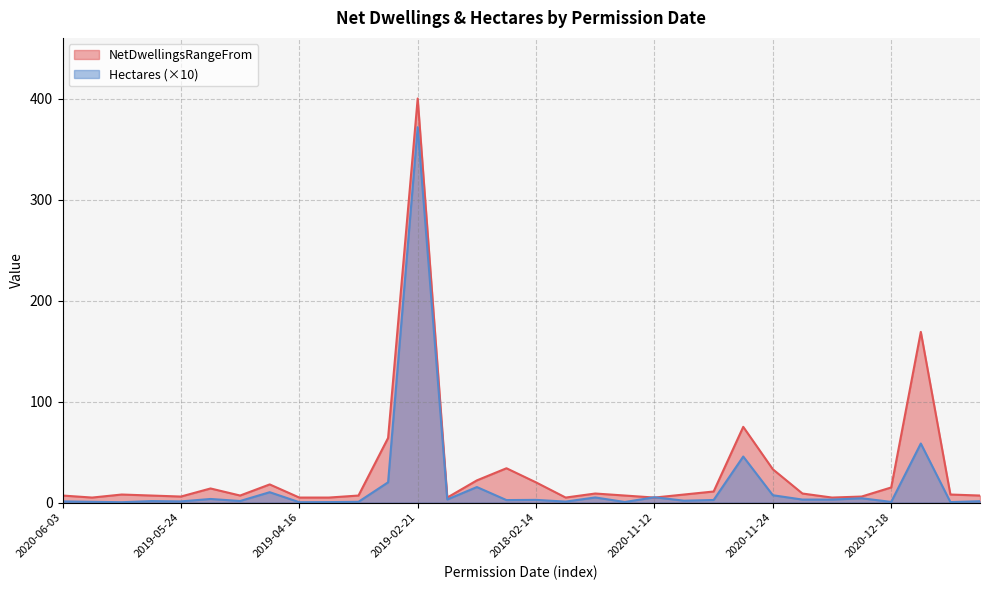

What is the total value across all series at 2020-09-17?

5.5